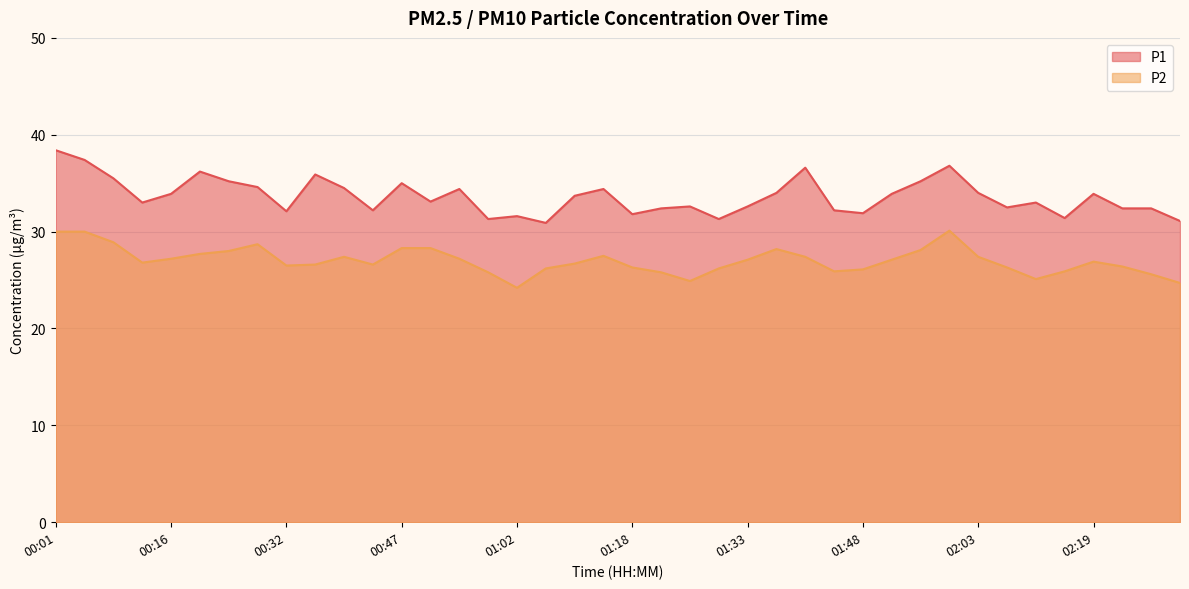

Does the chart display data point markers on the line(s)?

No